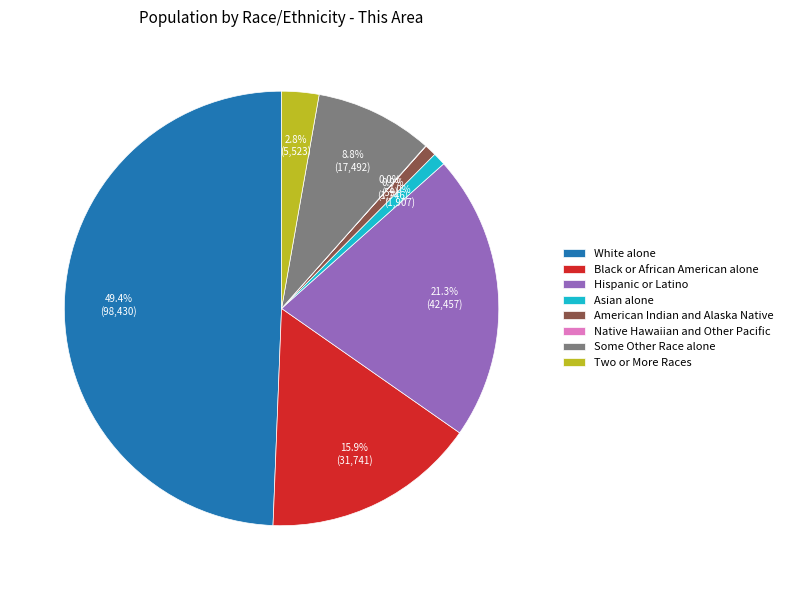

What is the largest slice in the pie chart?

White alone